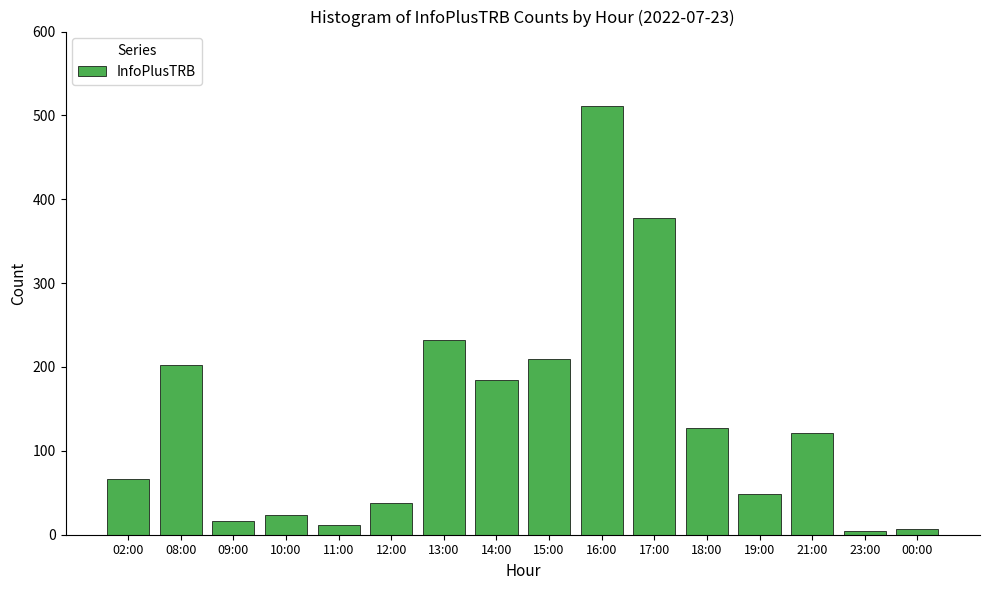

Is it true that the value at 17:00 is 122?

False